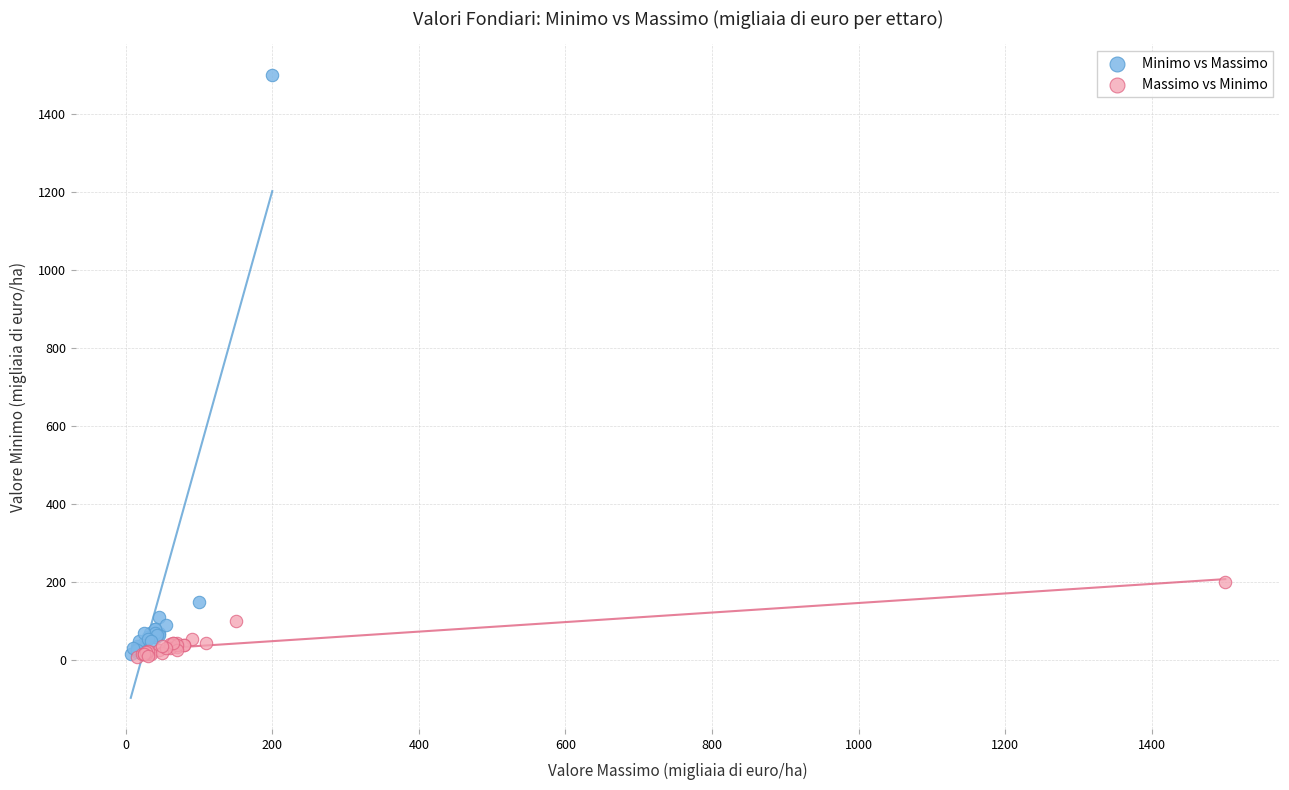

Which series has the largest Y range (max minus min)?

Minimo vs Massimo